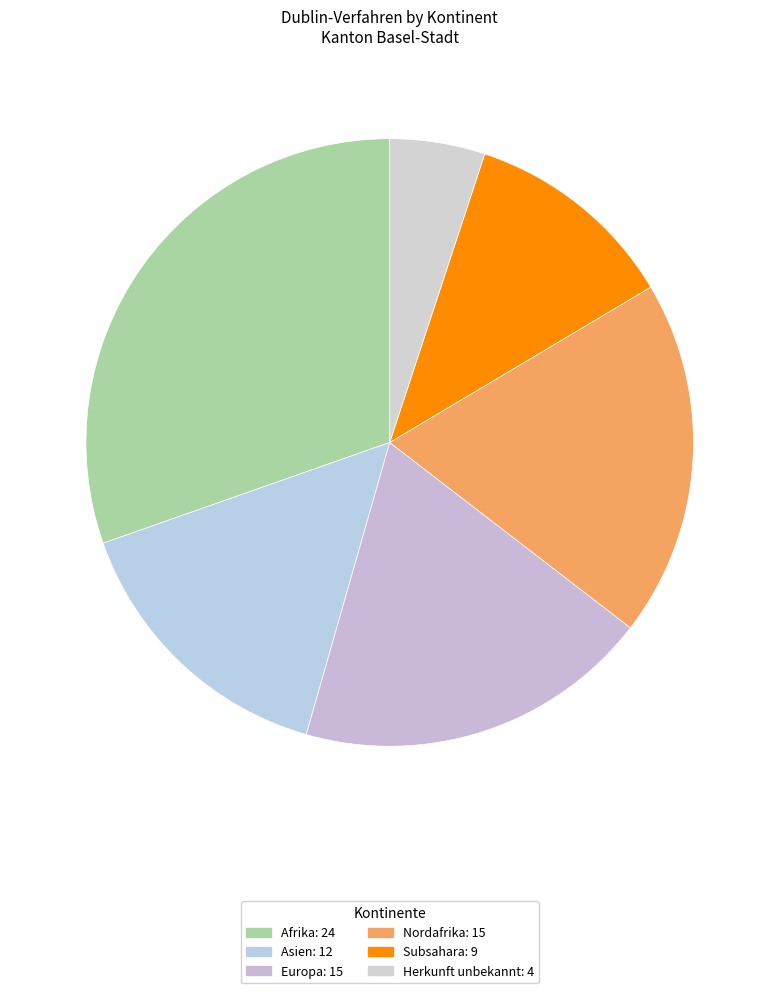

How many segments does this pie chart have?

6